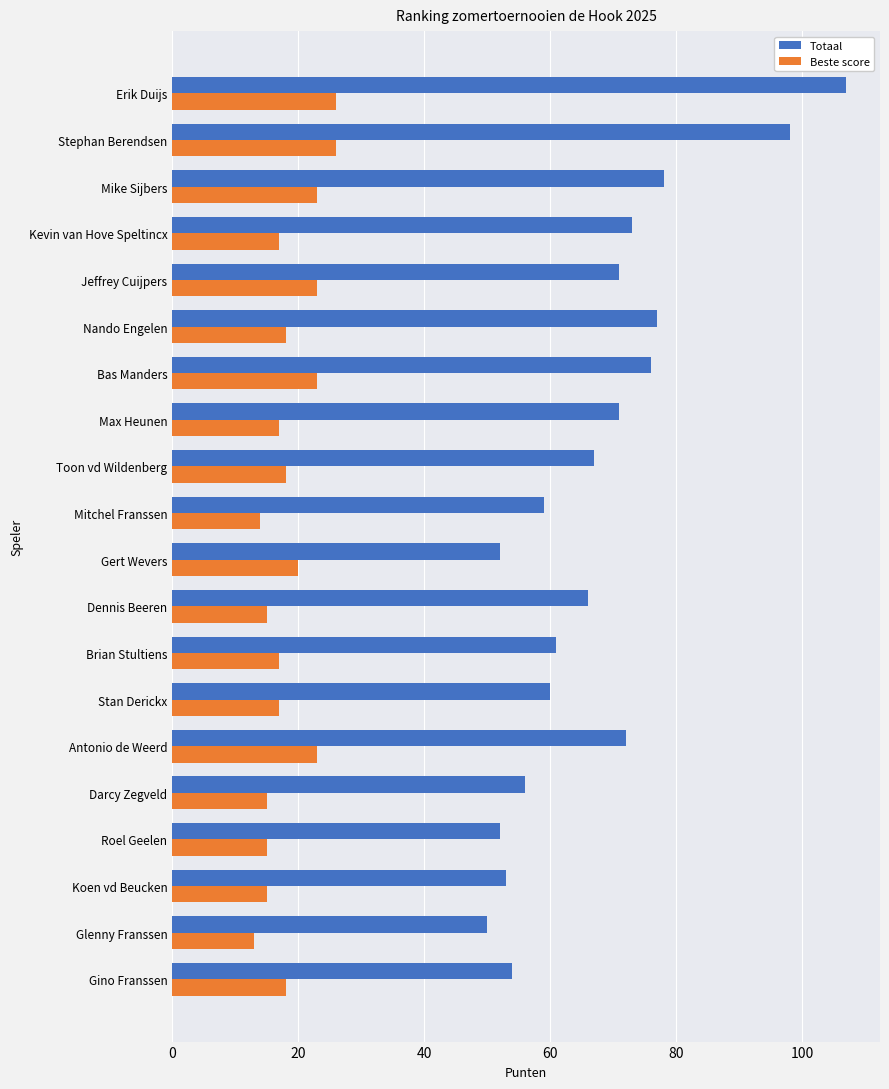

Which series has the largest total across all categories?

Totaal